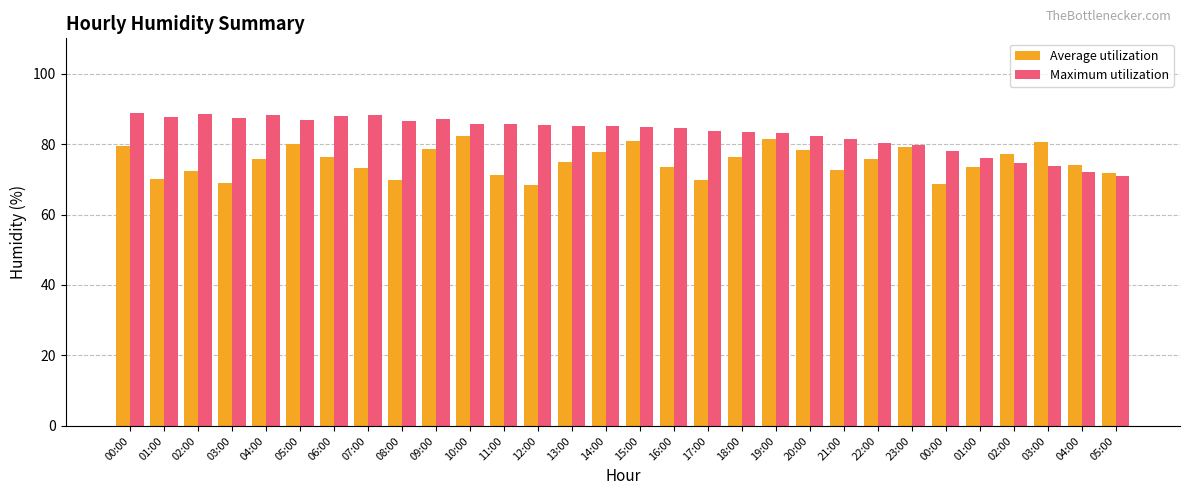

List the series in order of their overall mean, lowest first.

Average utilization, Maximum utilization